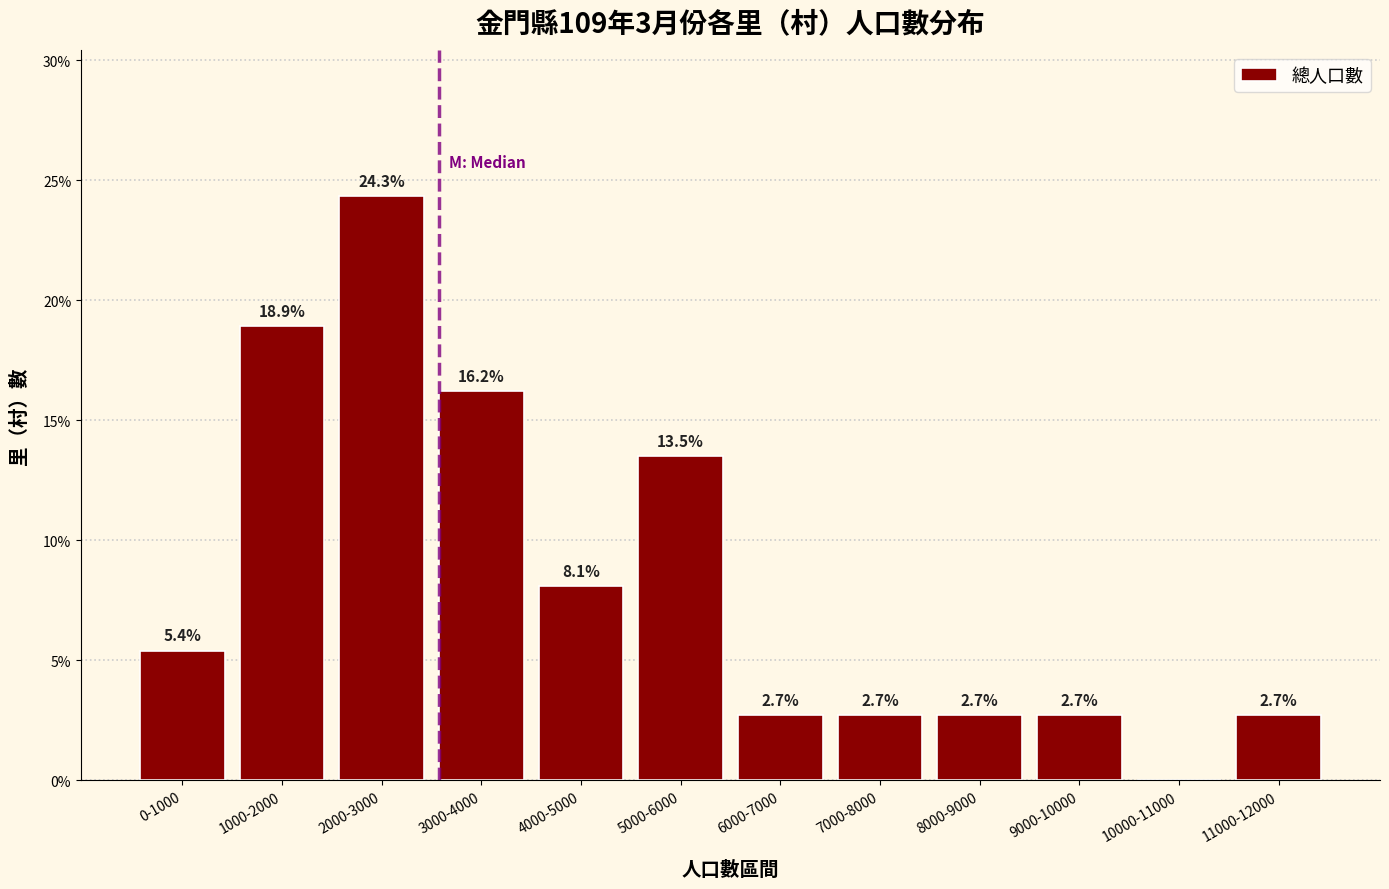

Reading left to right, what are all the values shown in this chart?

0-1000=5.4	1000-2000=18.9	2000-3000=24.3	3000-4000=16.2	4000-5000=8.1	5000-6000=13.5	6000-7000=2.7	7000-8000=2.7	8000-9000=2.7	9000-10000=2.7	10000-11000=0.0	11000-12000=2.7